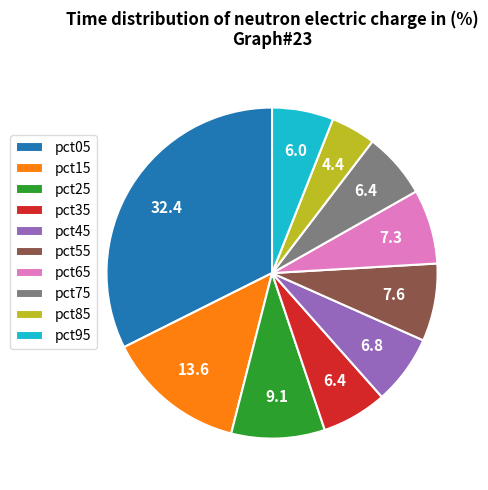

Does pct85 represent more than half of the total?

No